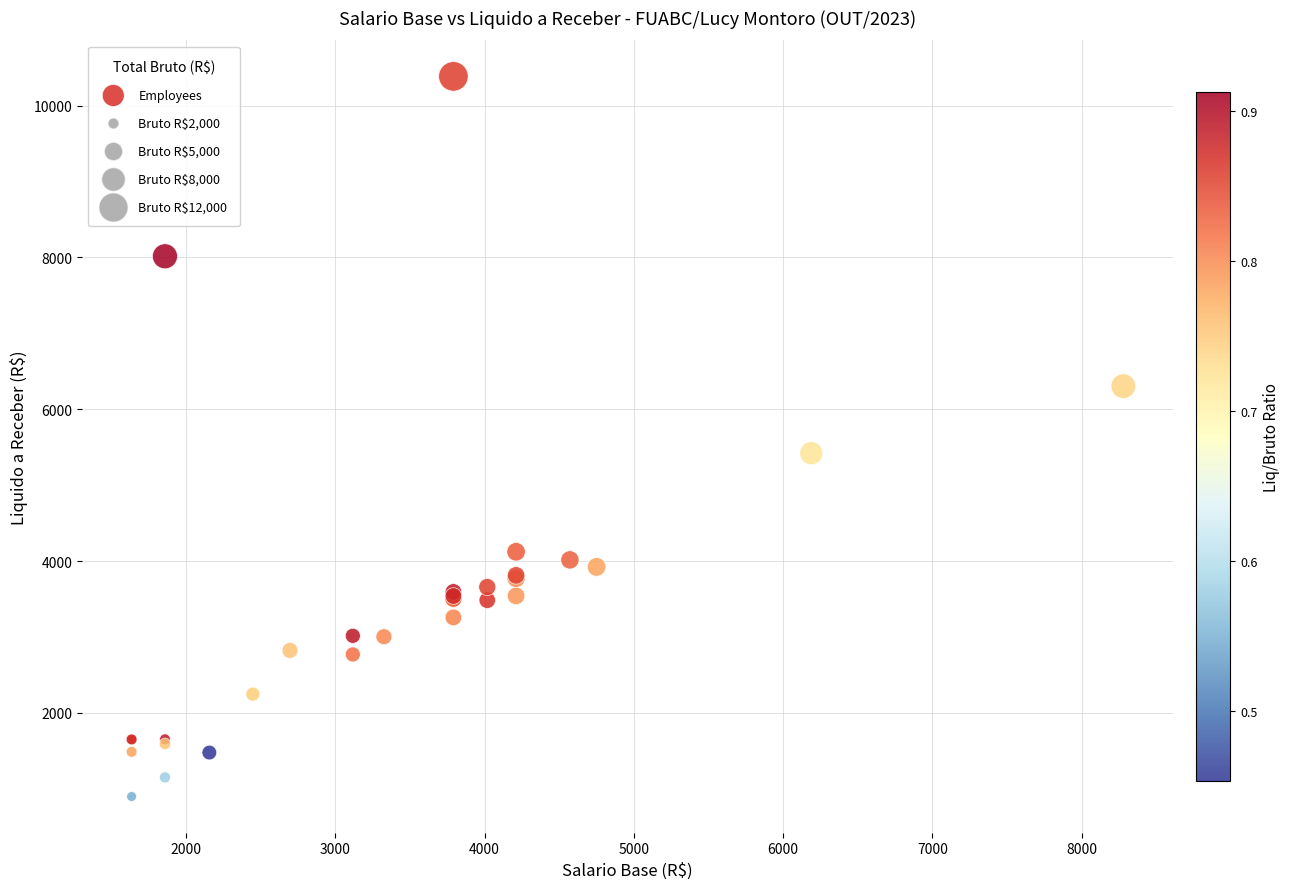

What Y value in the scatter plot is closest to 5641?

5420.7